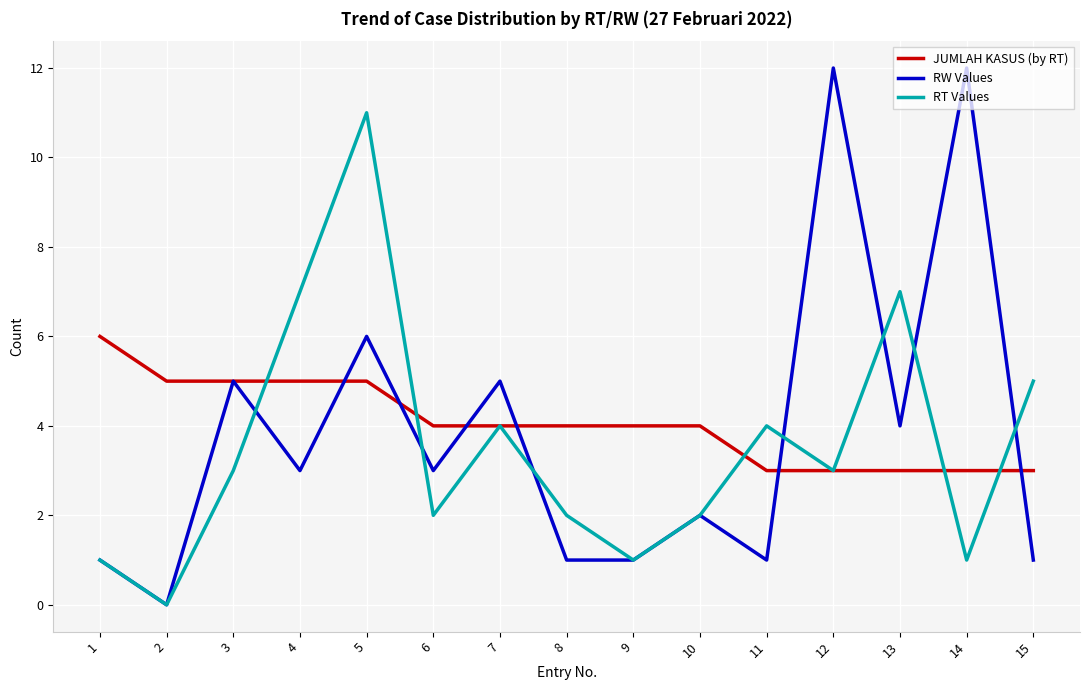

What is the maximum value for JUMLAH KASUS (by RT)?

6